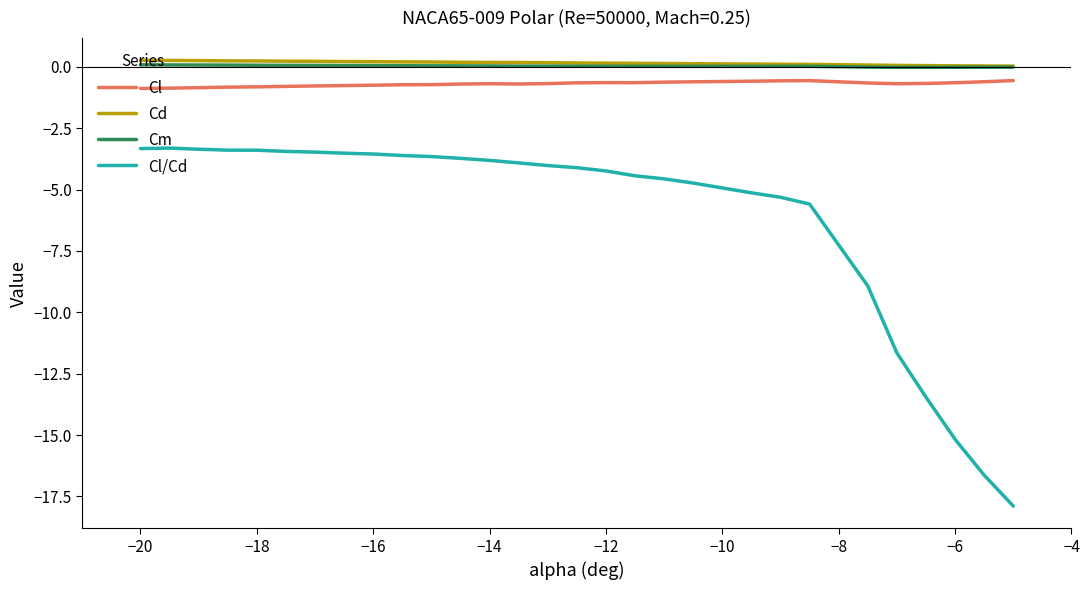

Which series has the largest range (max minus min)?

Cl/Cd